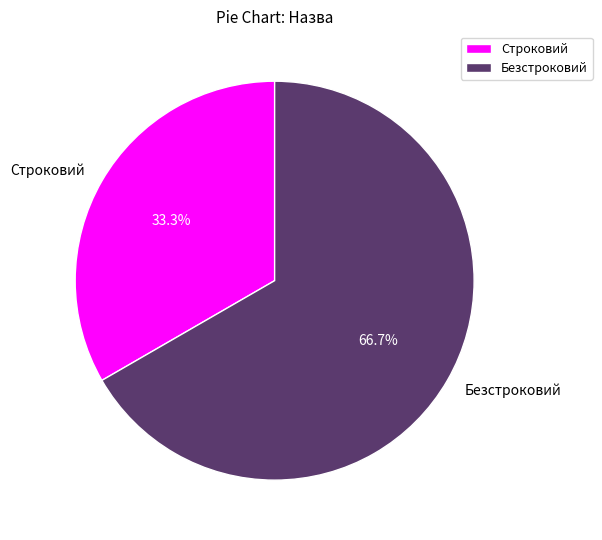

Is it true that Строковий is 46% of the pie?

False